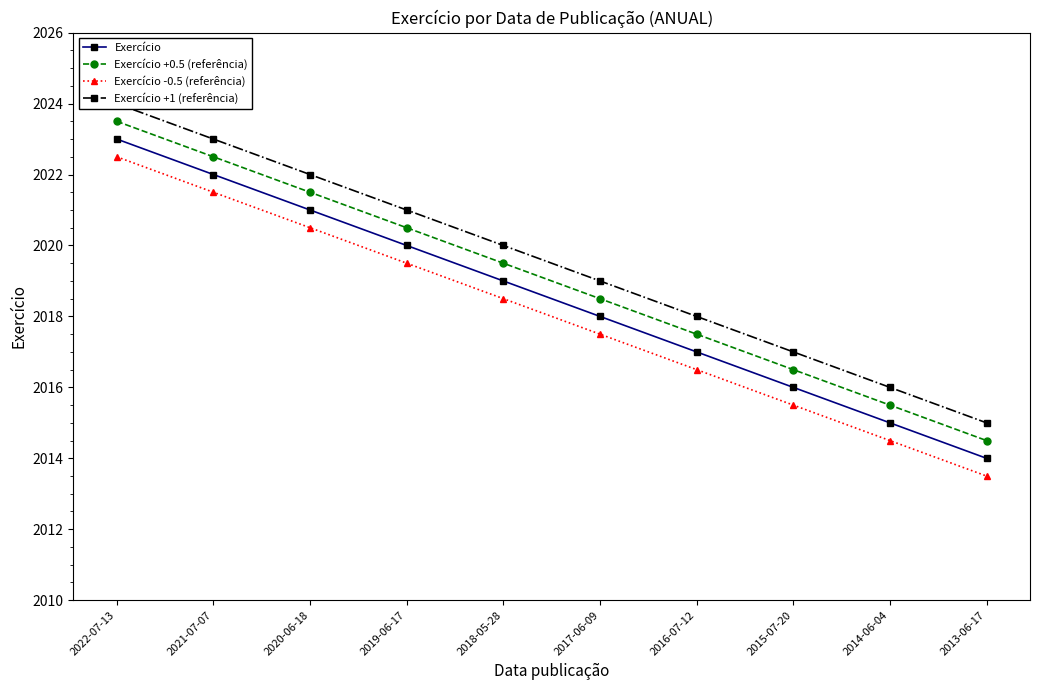

Reading left to right, list all the values displayed in this chart.

Exercício: 2023.0	2022.0	2021.0	2020.0	2019.0	2018.0	2017.0	2016.0	2015.0	2014.0
Exercício +0.5 (referência): 2023.5	2022.5	2021.5	2020.5	2019.5	2018.5	2017.5	2016.5	2015.5	2014.5
Exercício -0.5 (referência): 2022.5	2021.5	2020.5	2019.5	2018.5	2017.5	2016.5	2015.5	2014.5	2013.5
Exercício +1 (referência): 2024.0	2023.0	2022.0	2021.0	2020.0	2019.0	2018.0	2017.0	2016.0	2015.0